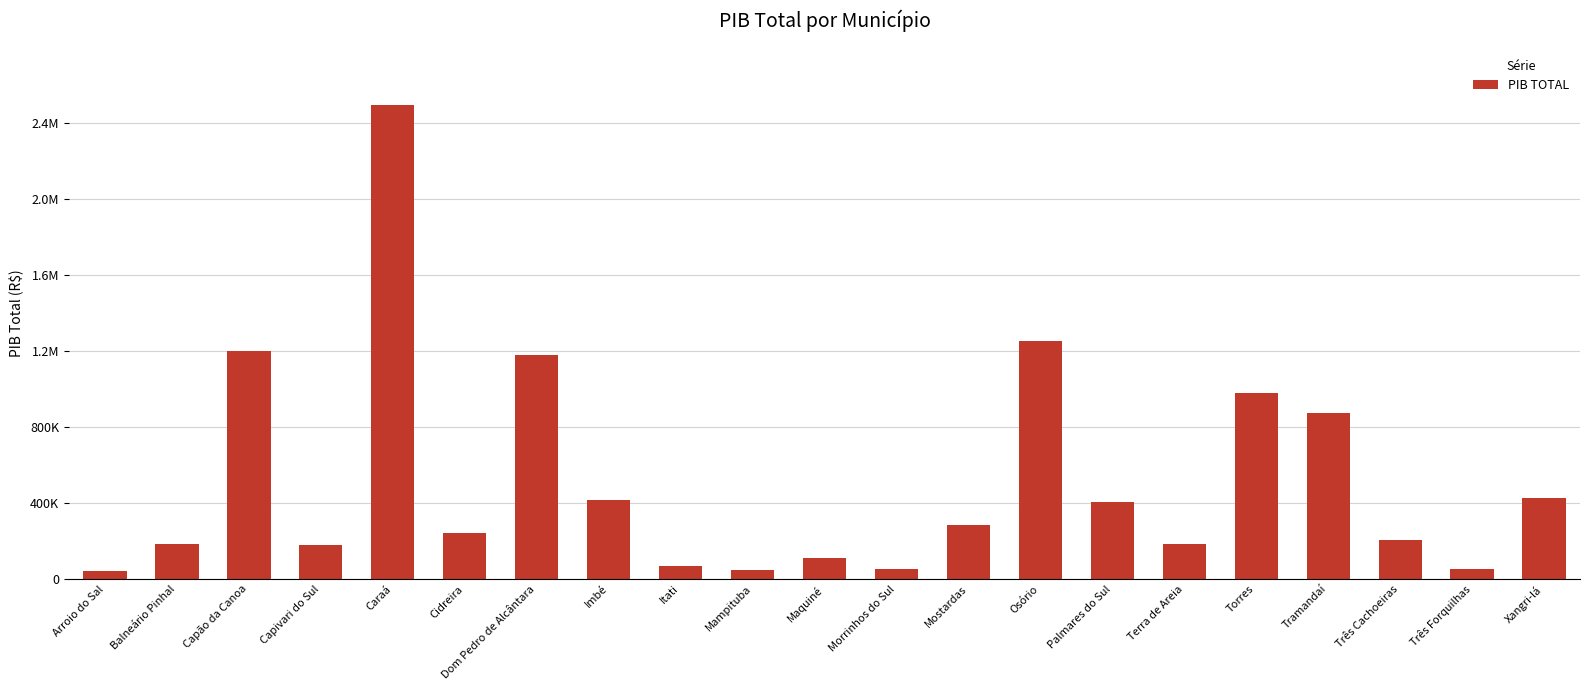

What is the sum of all values?

10885770.3